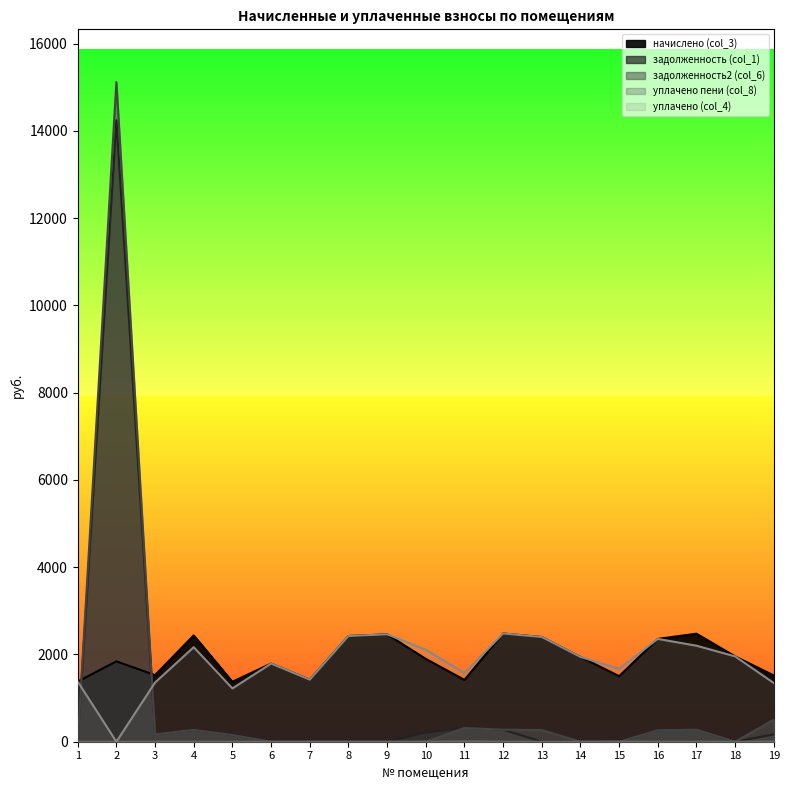

What is the value of the уплачено (col_4) point at the 18th from the left?

1955.7